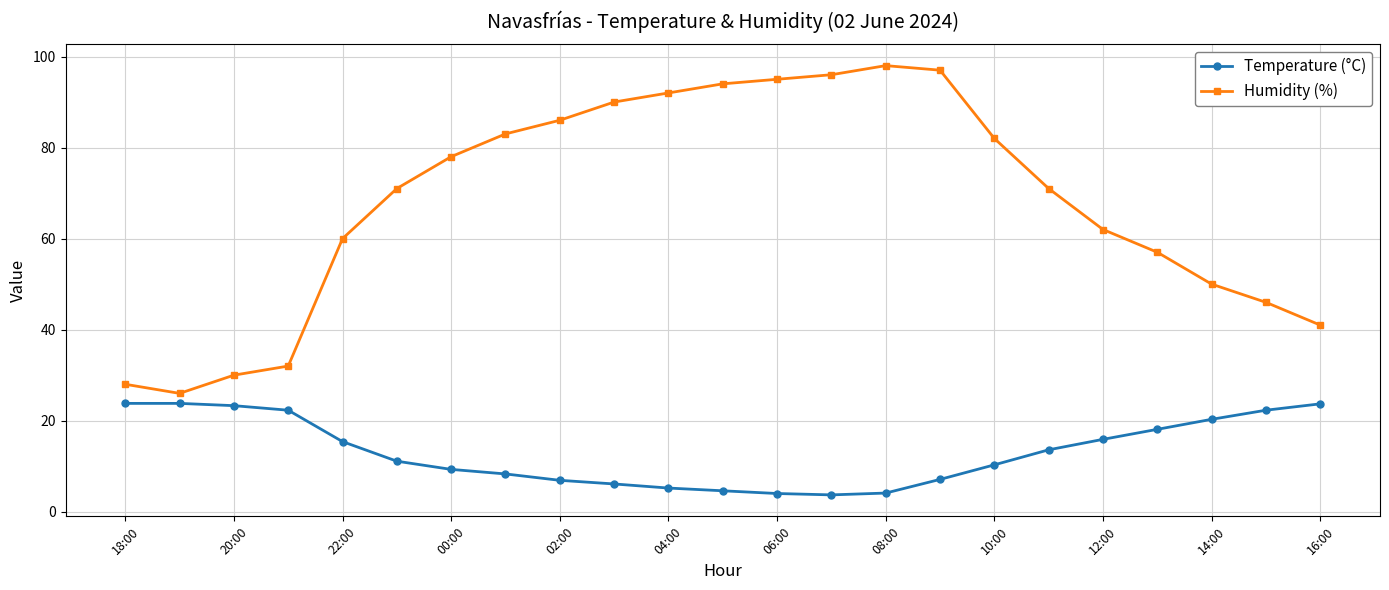

Which series has the widest spread of values?

Humidity (%)